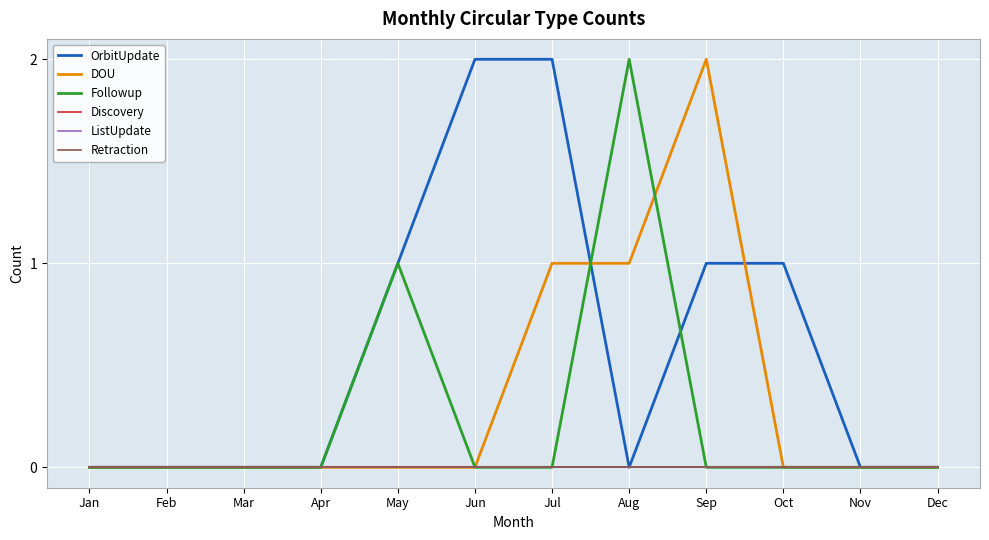

What is the value of the DOU point at the 9th from the left?

2